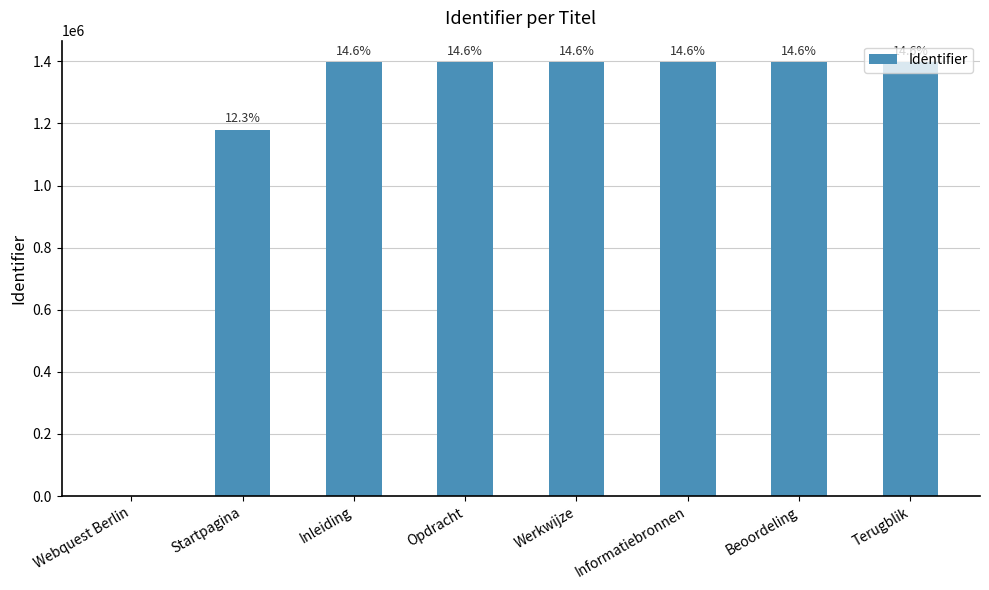

What is the difference between the maximum and minimum values?

1396918